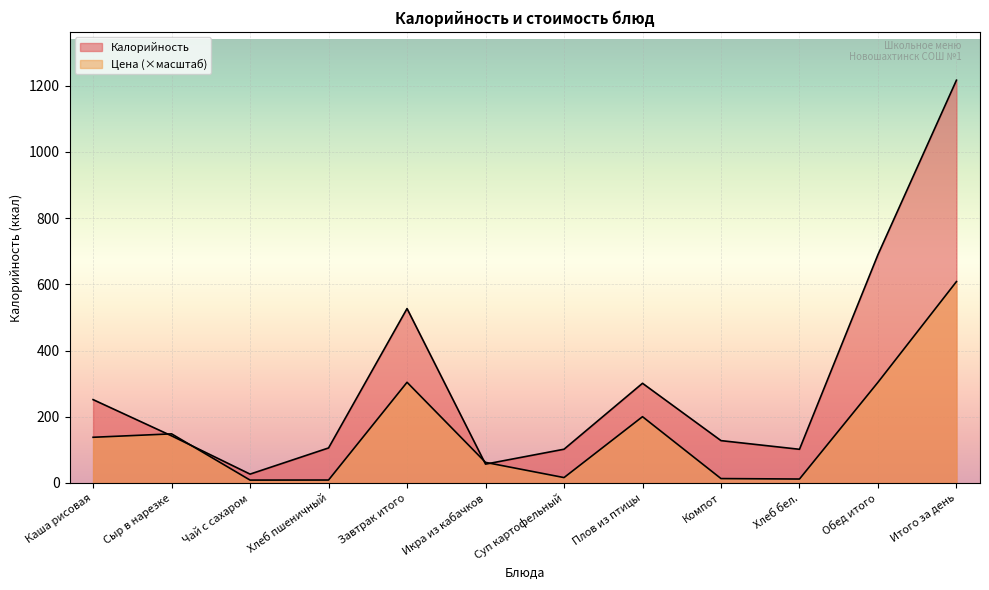

What position from the right is Икра из кабачков?

7